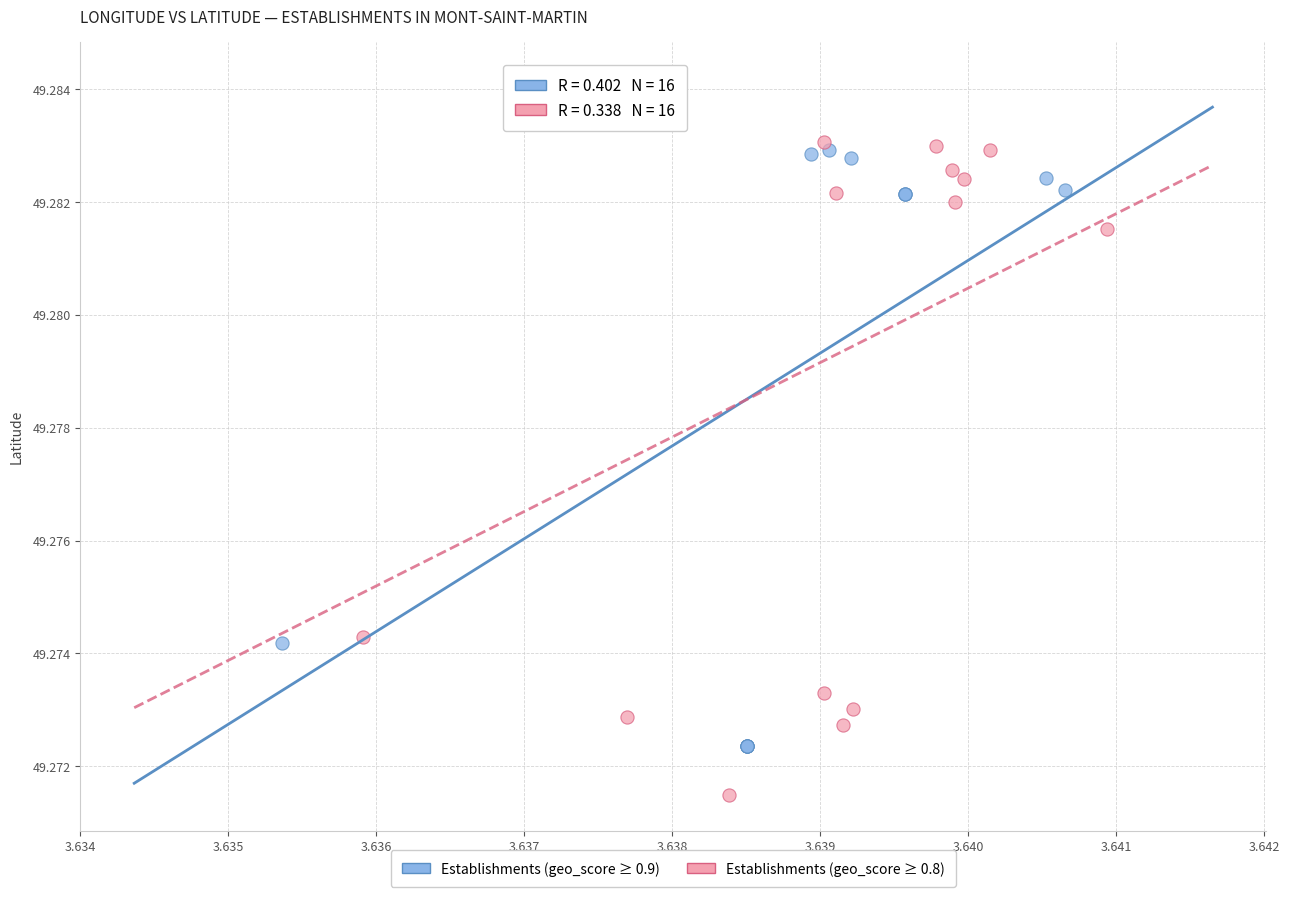

What are all the series names shown in the legend?

Establishments (geo_score ≥ 0.9), Establishments (geo_score ≥ 0.8)